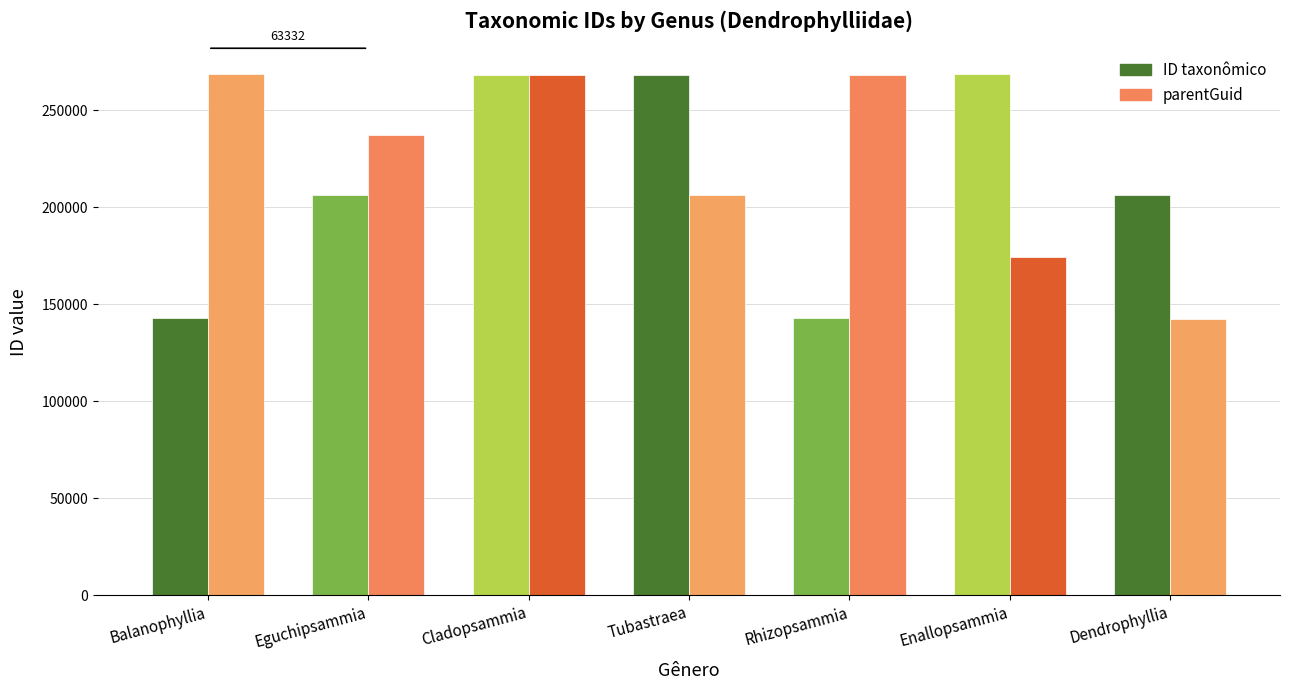

What is the sum of all ID taxonômico values?

1502501